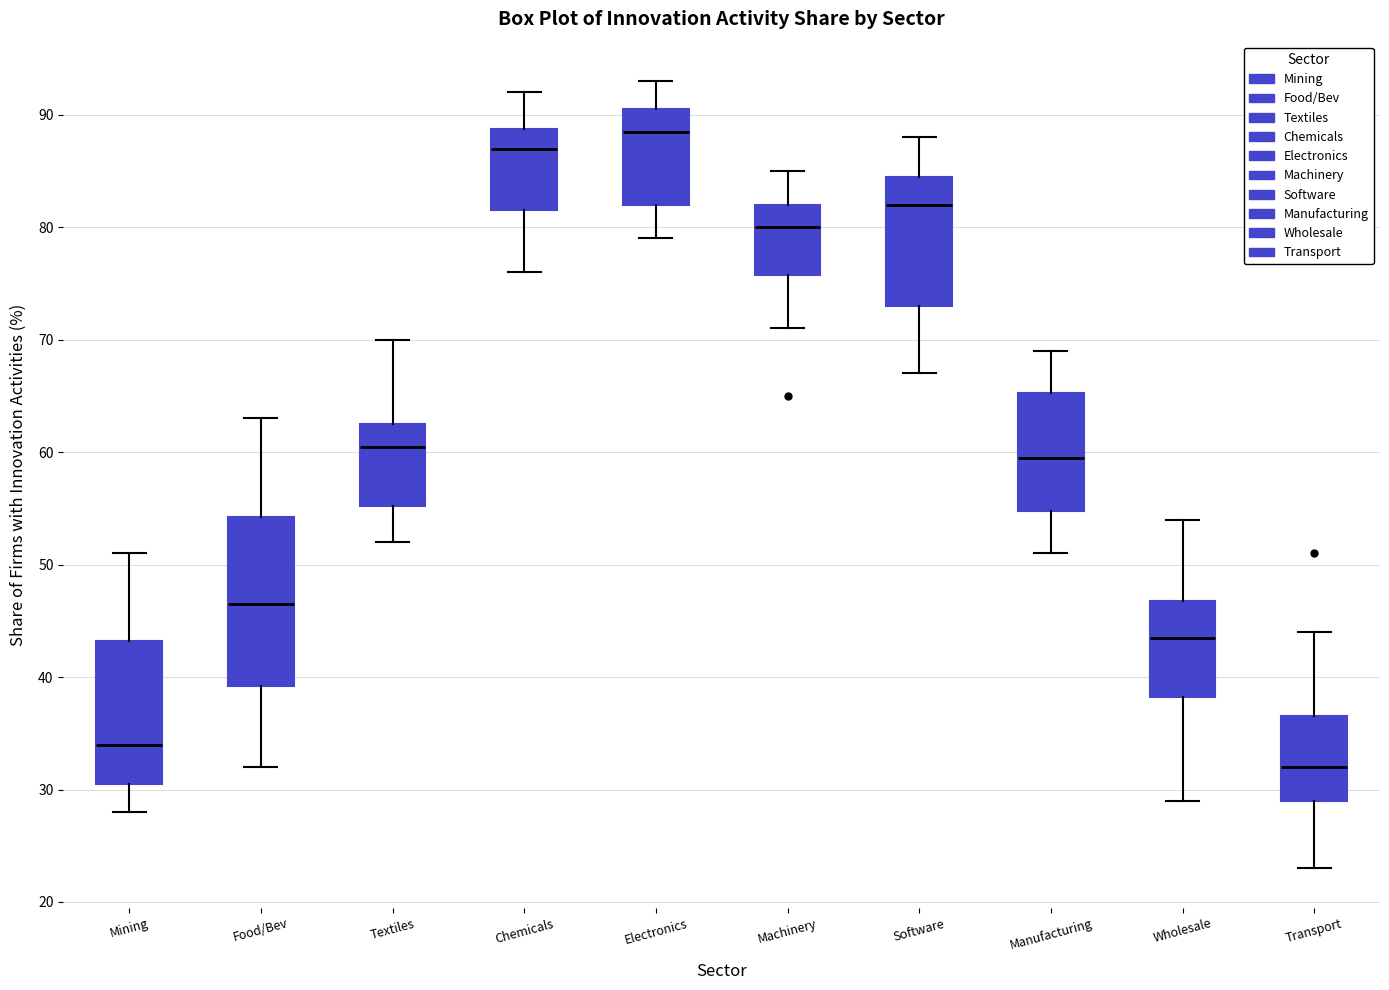

Where is the upper edge of the box for Software on the y-axis? The values are not printed on the chart, so give them approximately, as read against the axis.

85